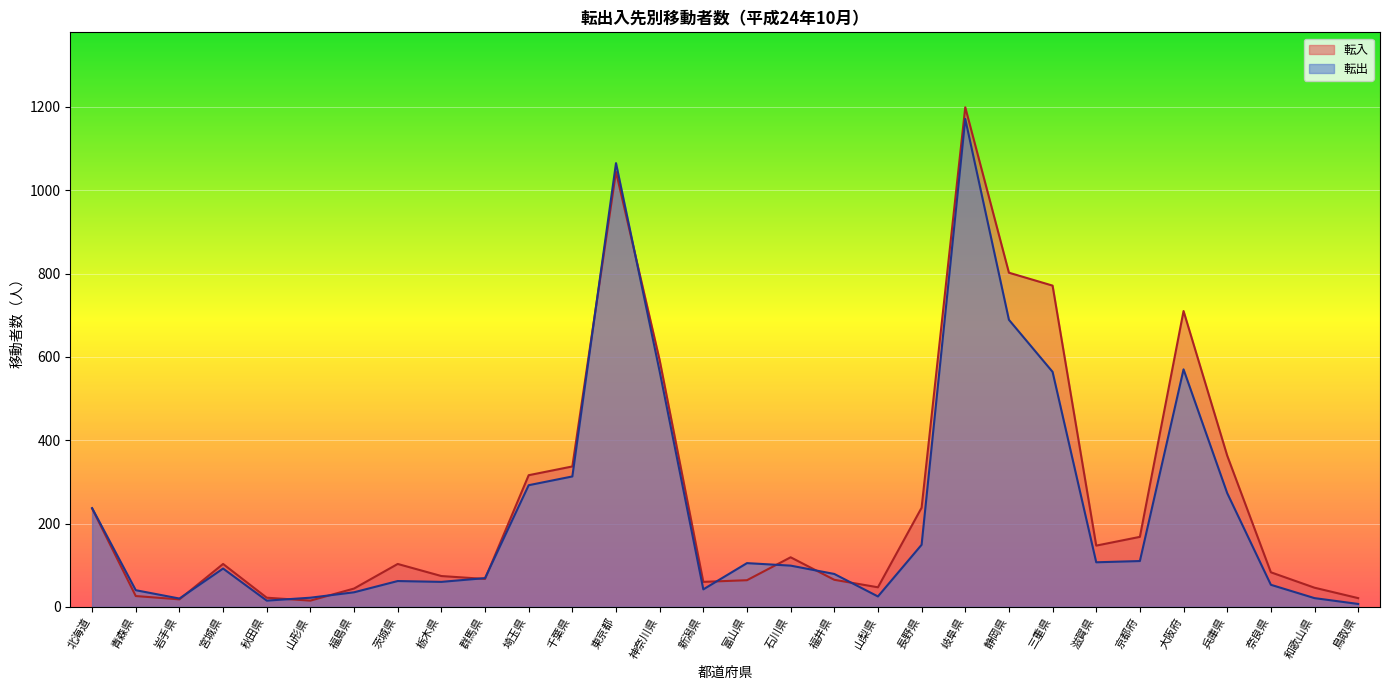

Where is the first local minimum for 転出?

岩手県